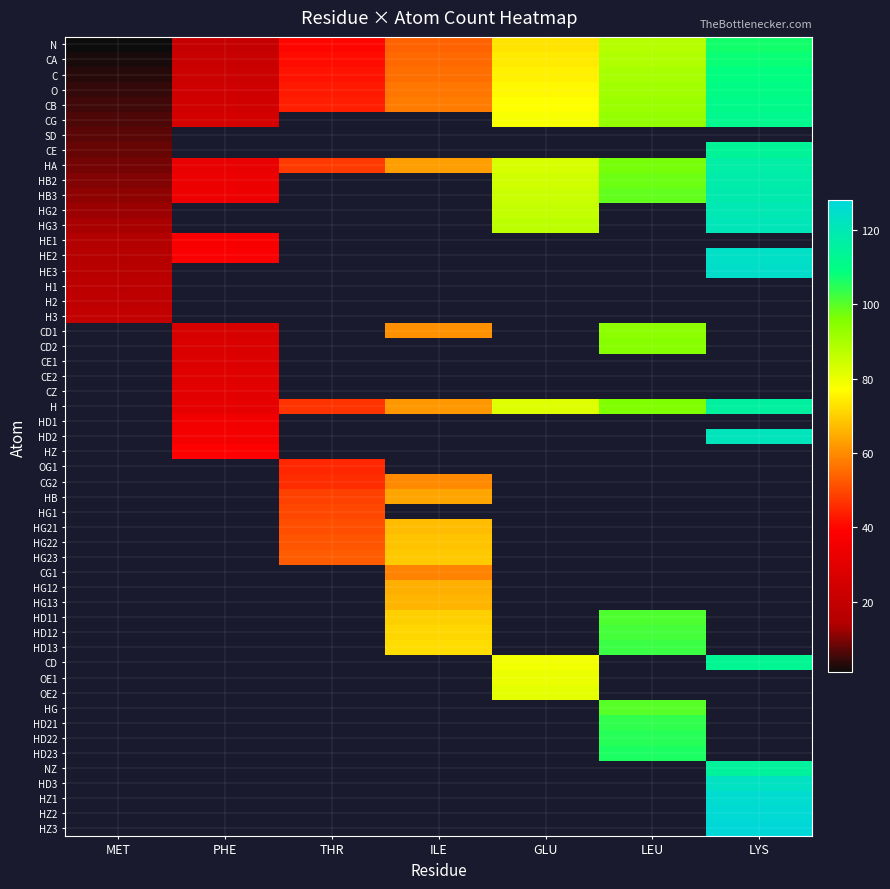

Is the value of LYS at CE greater than the value of THR at SD?

Yes